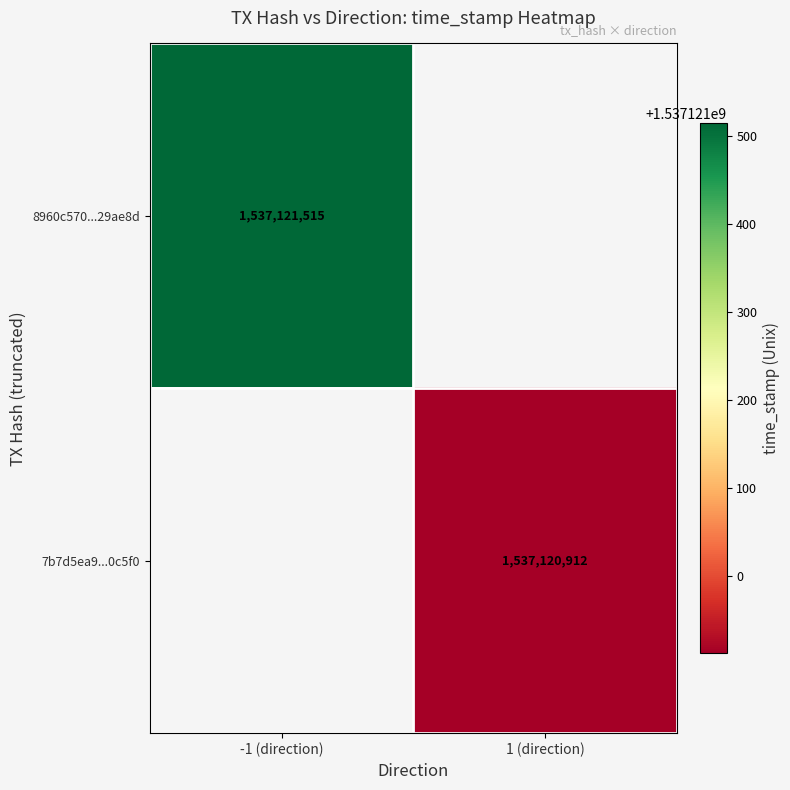

Which series has the largest total across all categories?

8960c570e1588a6a5afad68c0cd48c9be29ae8d